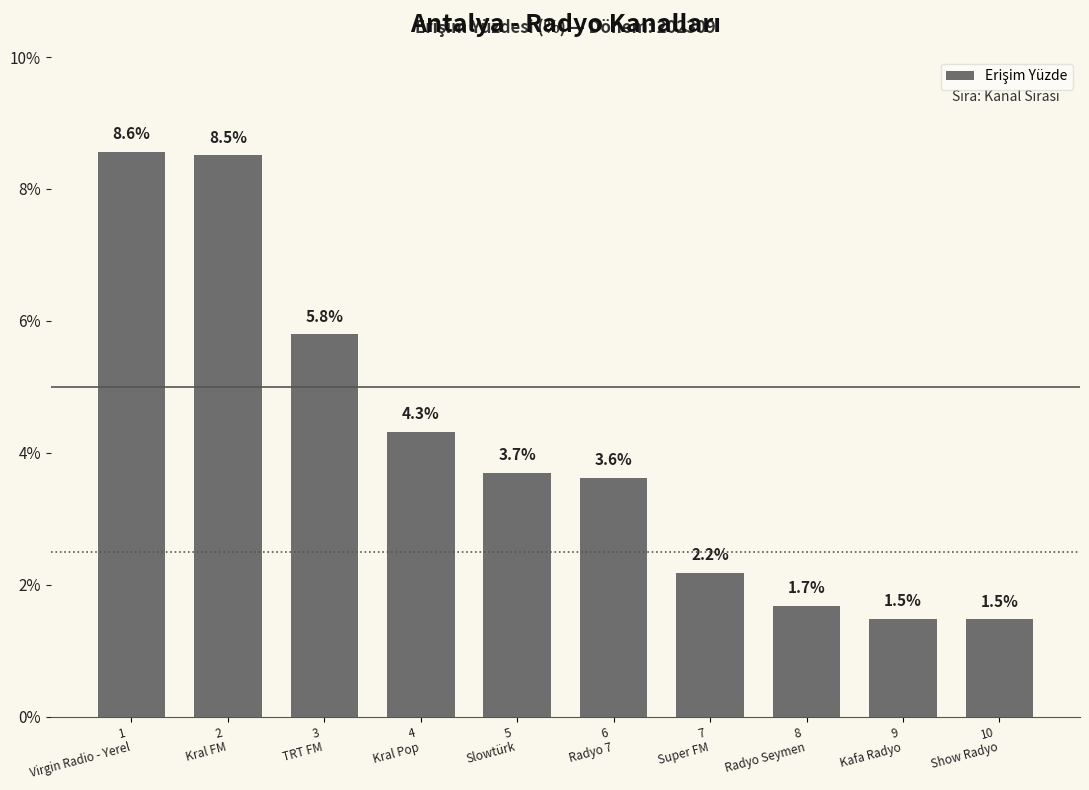

What is the approximate value at 5
Slowtürk?

3.7